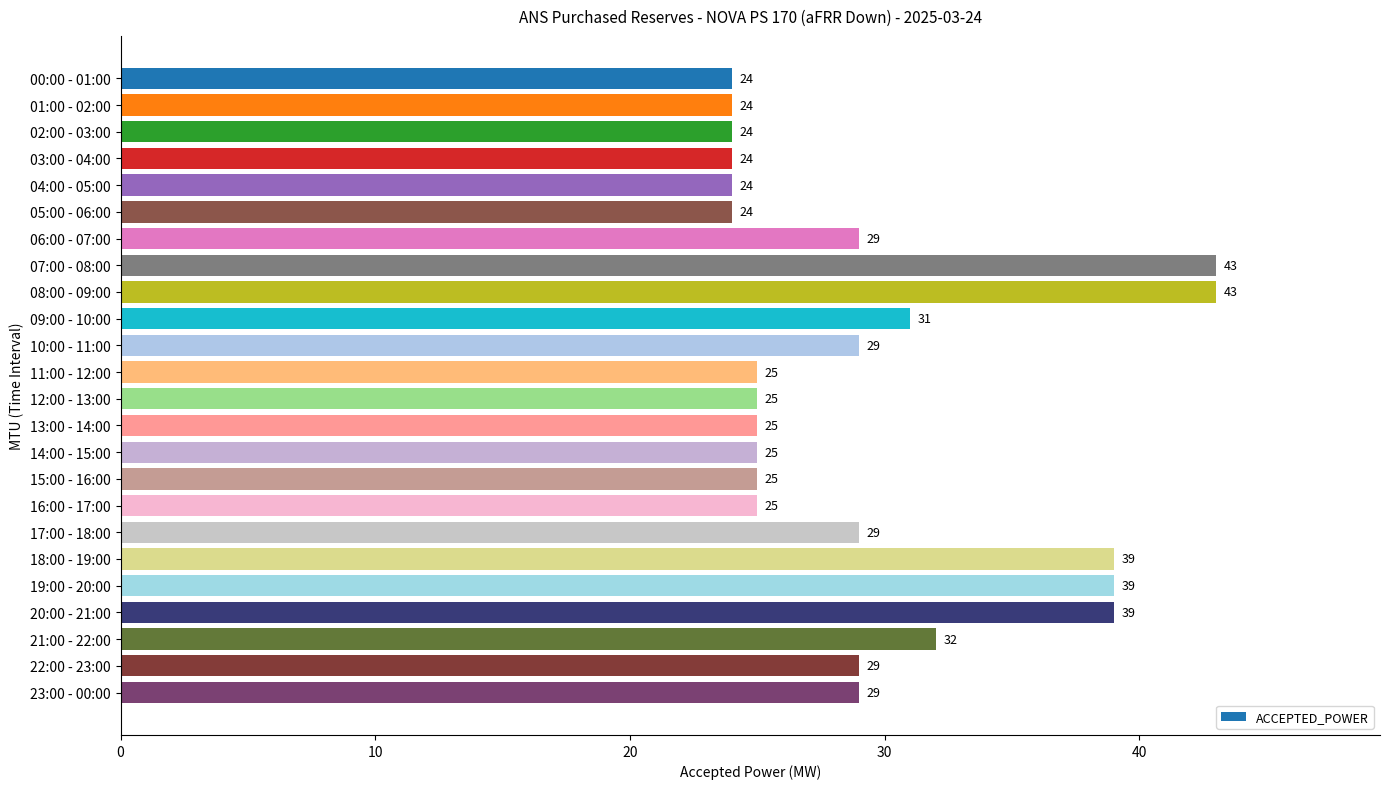

What is the average value?

29